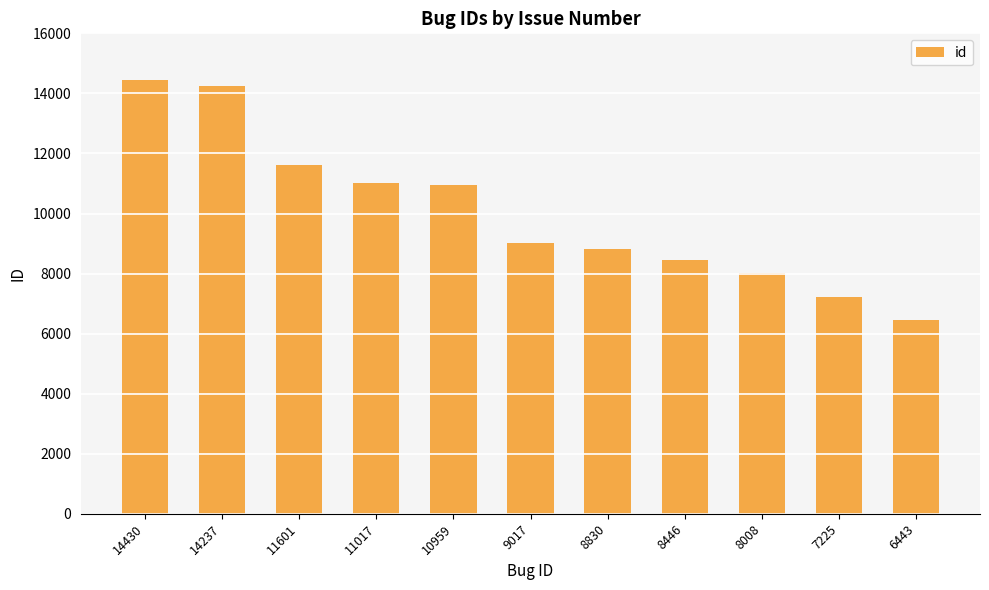

Between 10959 and 6443, which is larger?

10959